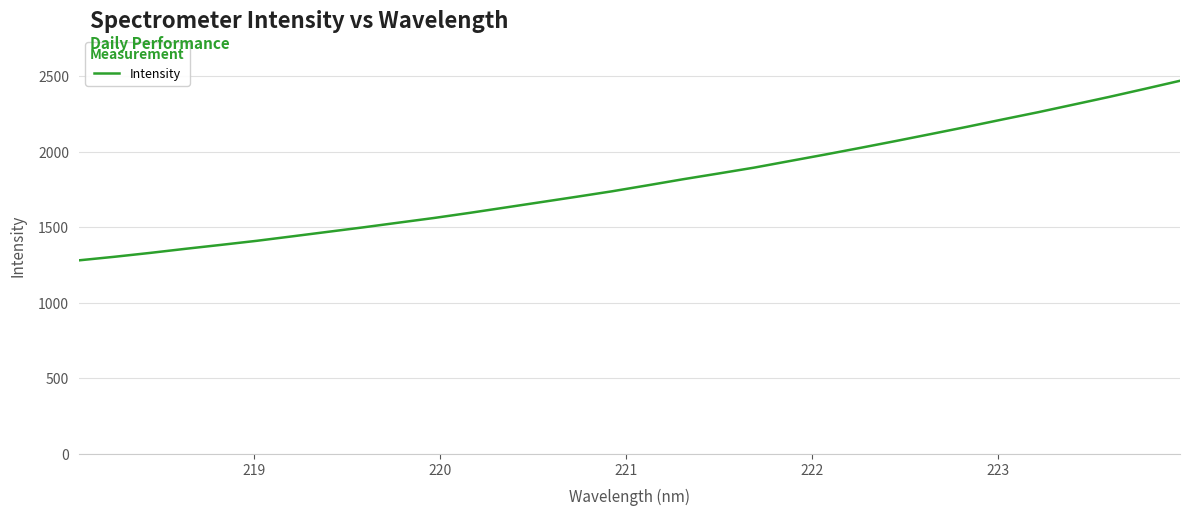

What is the minimum value shown in the chart?

1282.2